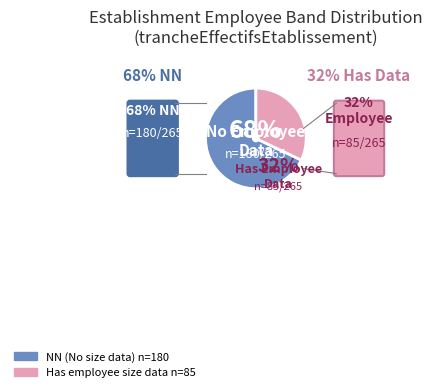

Is it true that 03 is 1% of the pie?

False